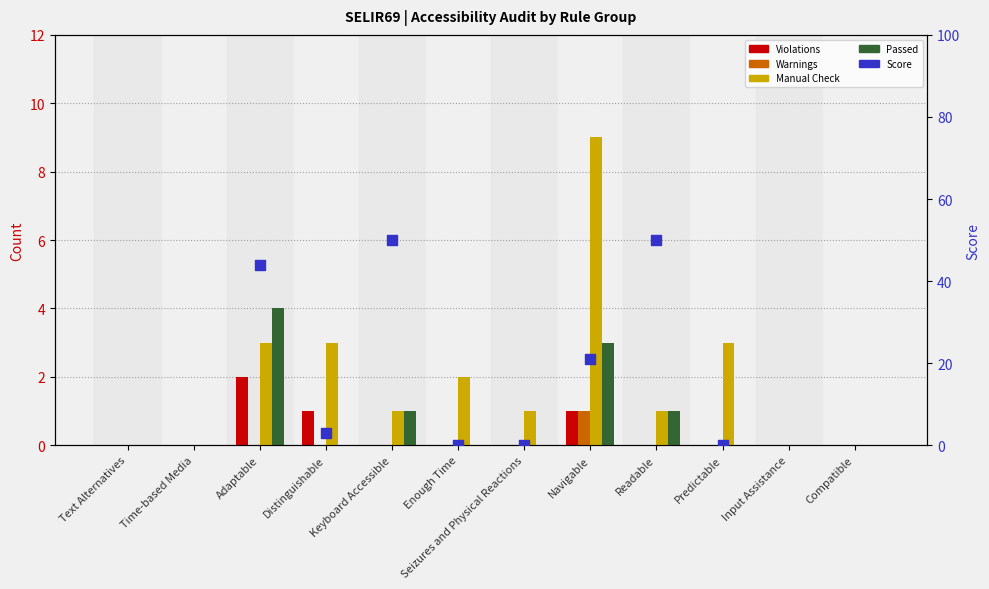

Which series reaches the maximum Y coordinate?

Manual Check